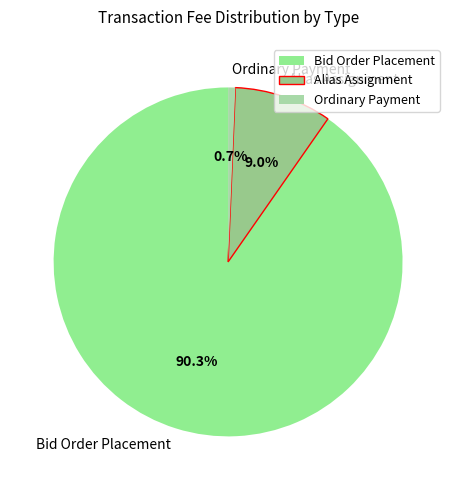

To the nearest percent, what is the difference between the largest and smallest slice percentages?

90%